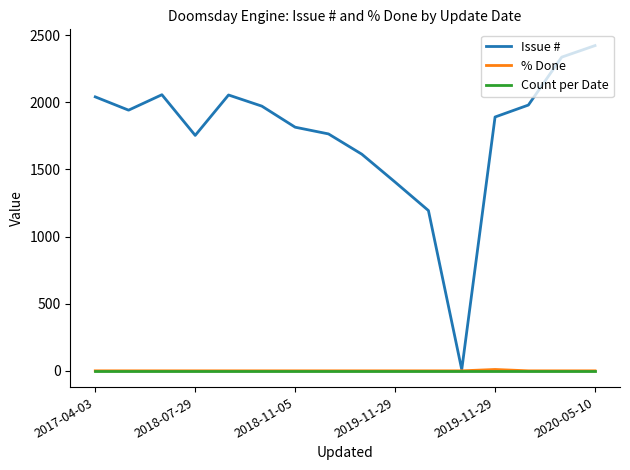

Which series has the largest total across all categories?

Issue #